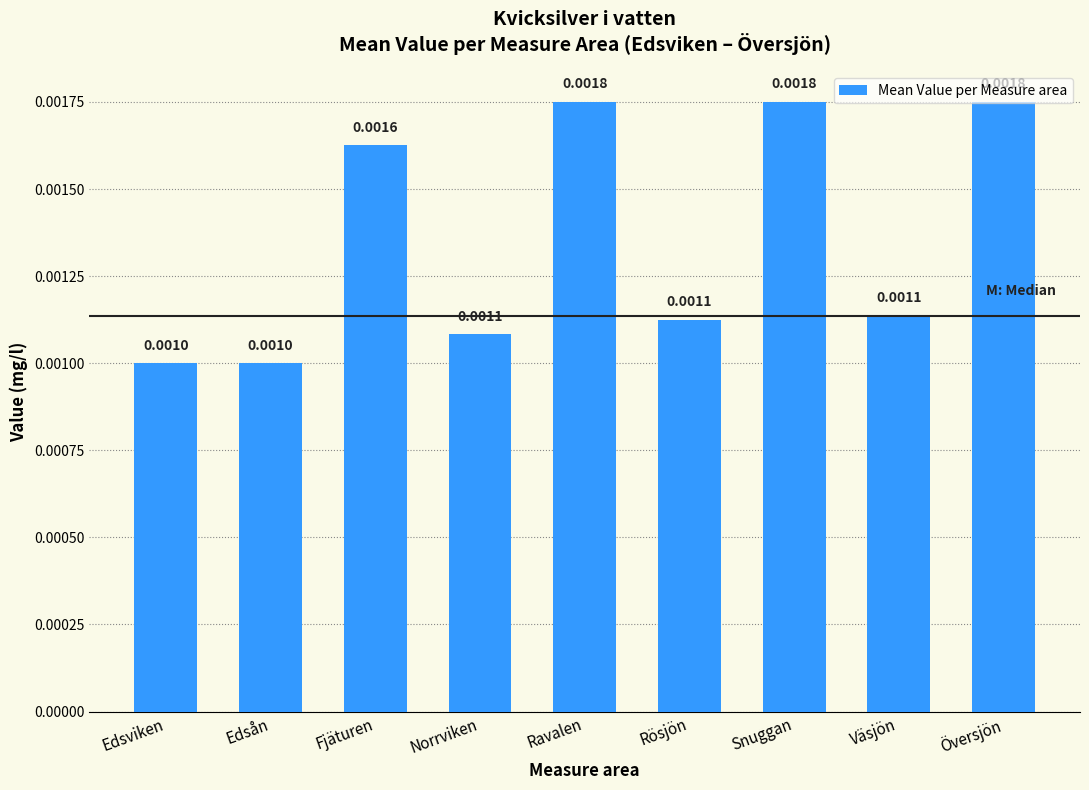

Between Översjön and Väsjön, which is larger?

Översjön